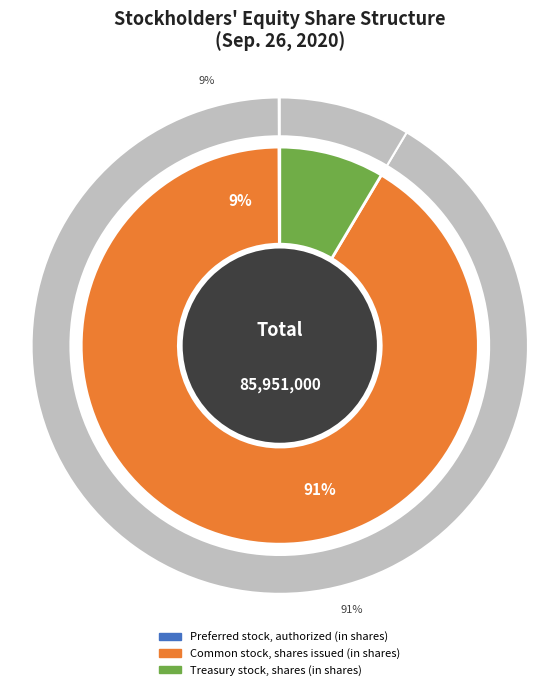

The Common stock, shares issued (in shares) slice represents 91% of the pie. True or false?

True